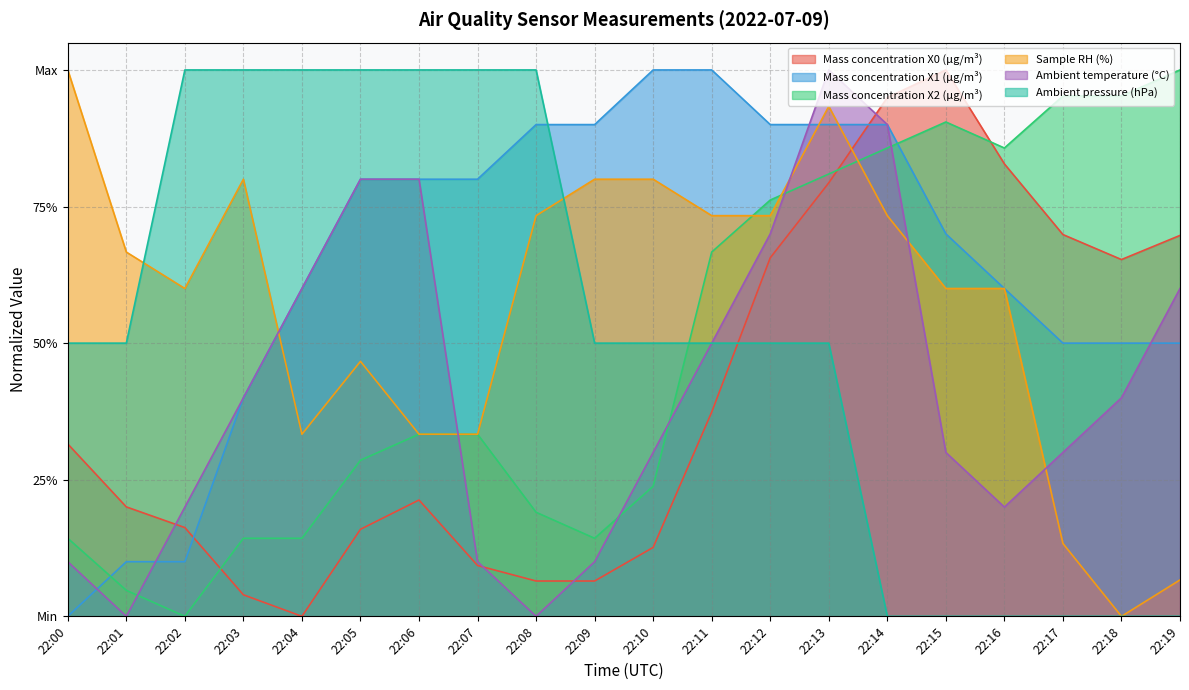

Is the value of Sample RH (%) at 22:15 greater than the value of Ambient temperature (°C) at 22:18?

Yes